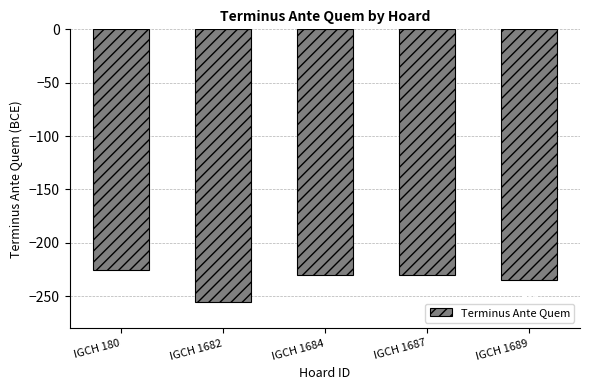

What is the smallest value displayed?

-255